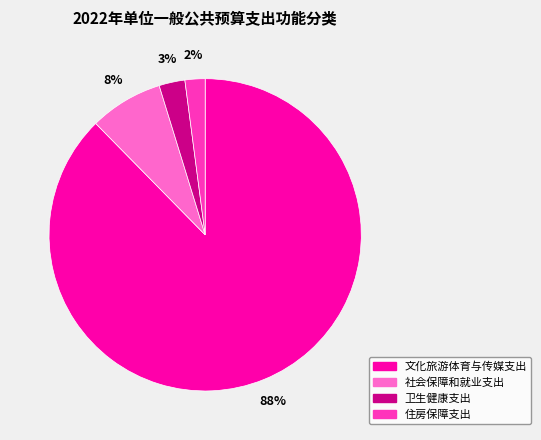

To the nearest percent, what percentage of the pie is 卫生健康支出?

3%